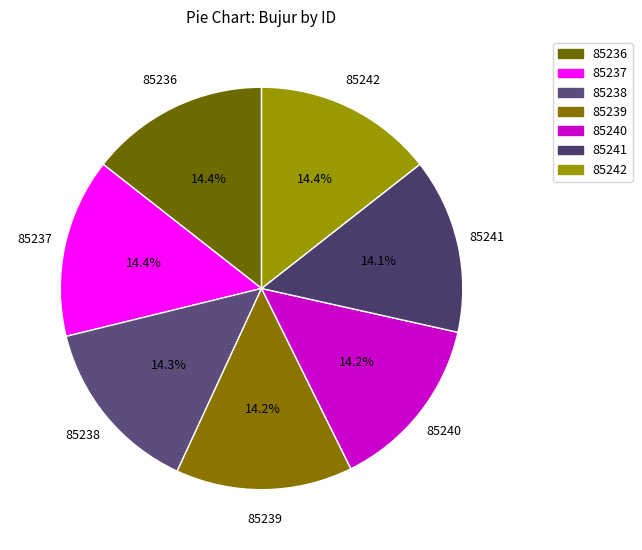

Is 85238 the majority of the pie?

No